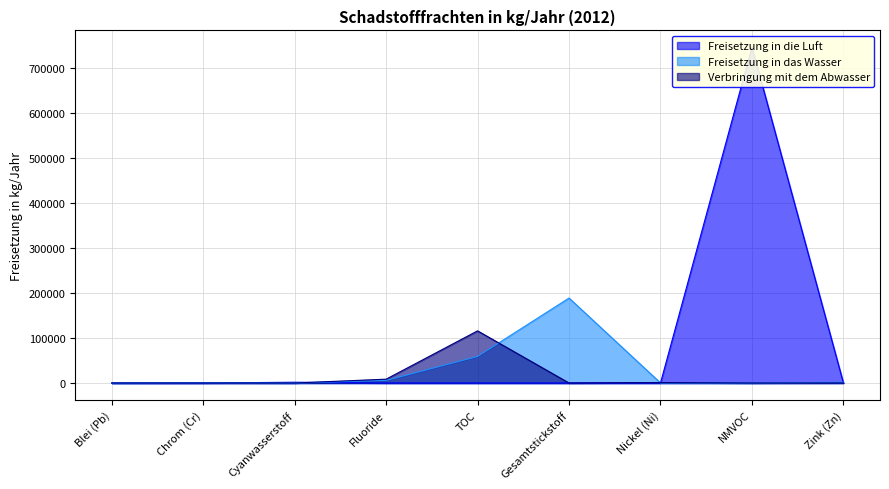

What is the sum of all Freisetzung in das Wasser values?

256198